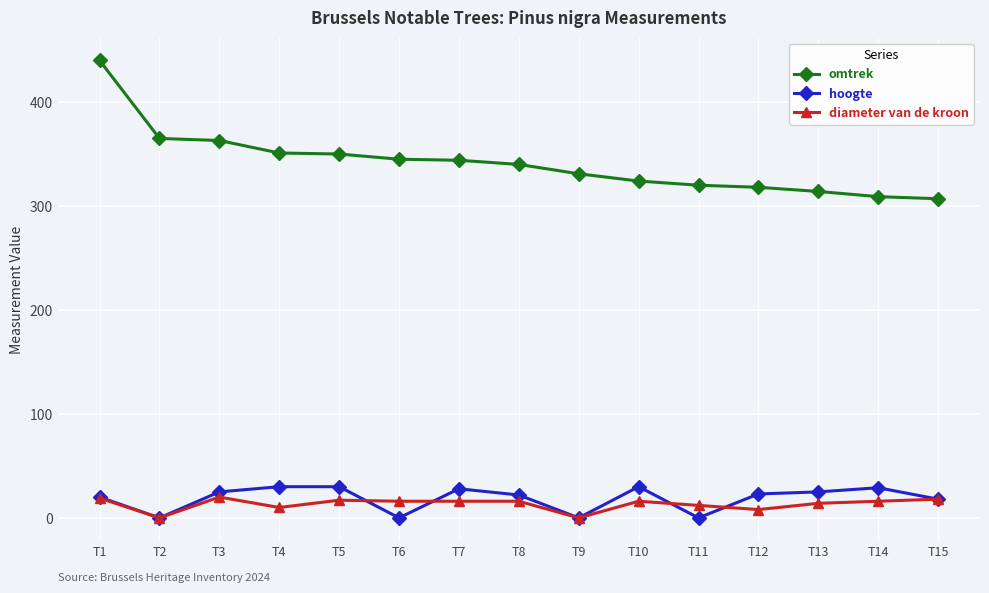

At which category is the sum across all series the highest?

T1